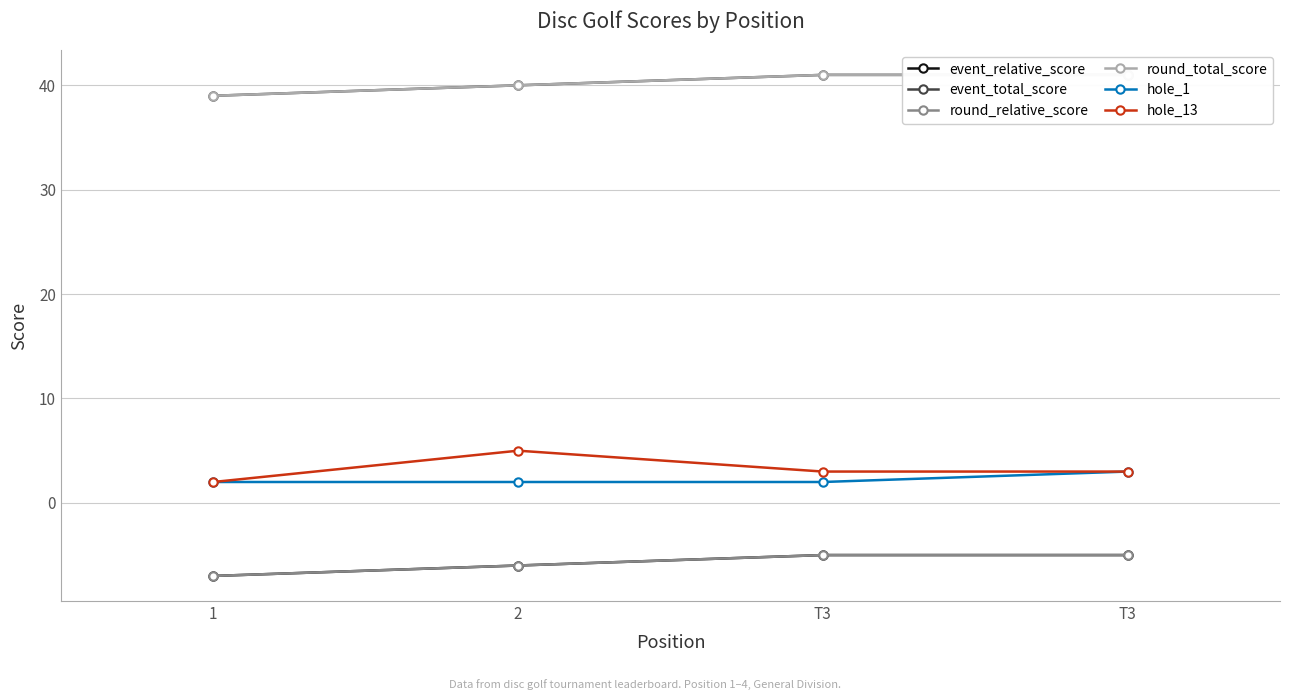

The value of round_total_score at T3 is 25. True or false?

False